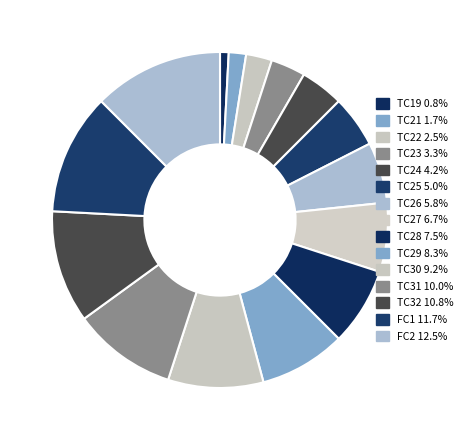

What is the change in value from TC25 to TC26?

+1